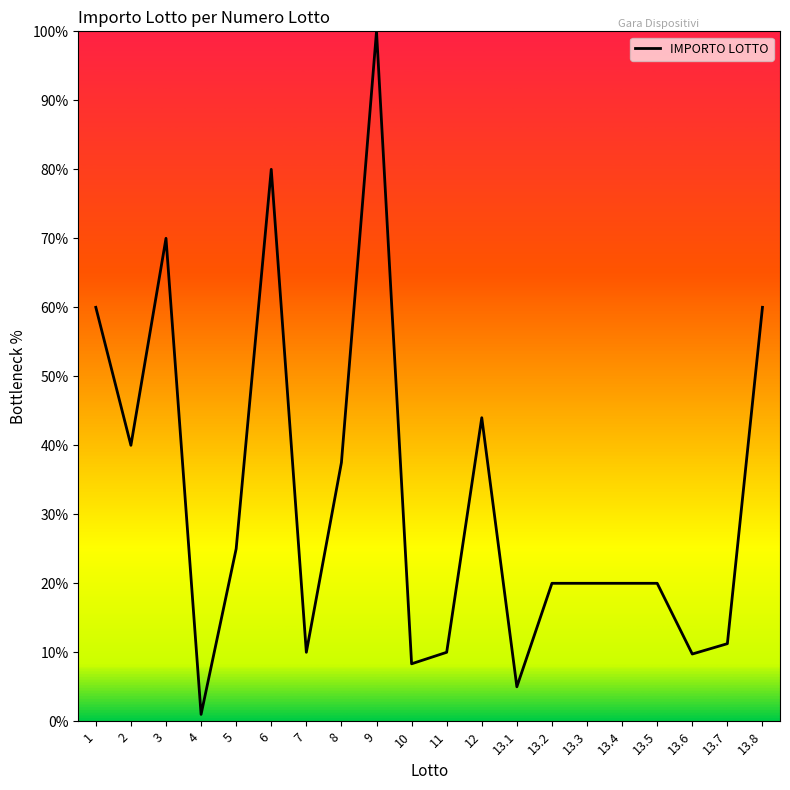

At which label is the value closest to 50?

12